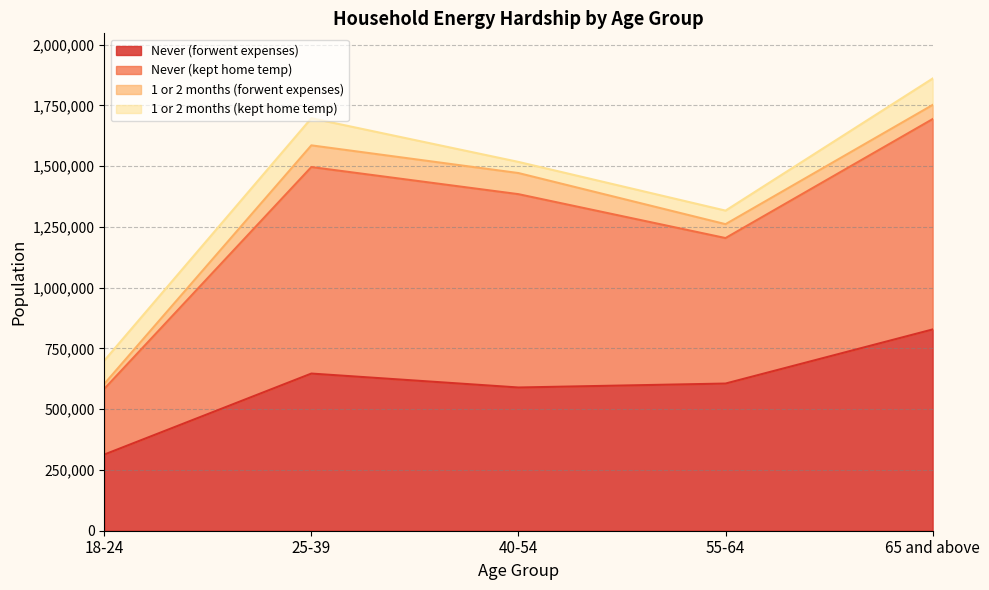

What is the value of the Never (forwent expenses) point at the 1st from the left?

313300